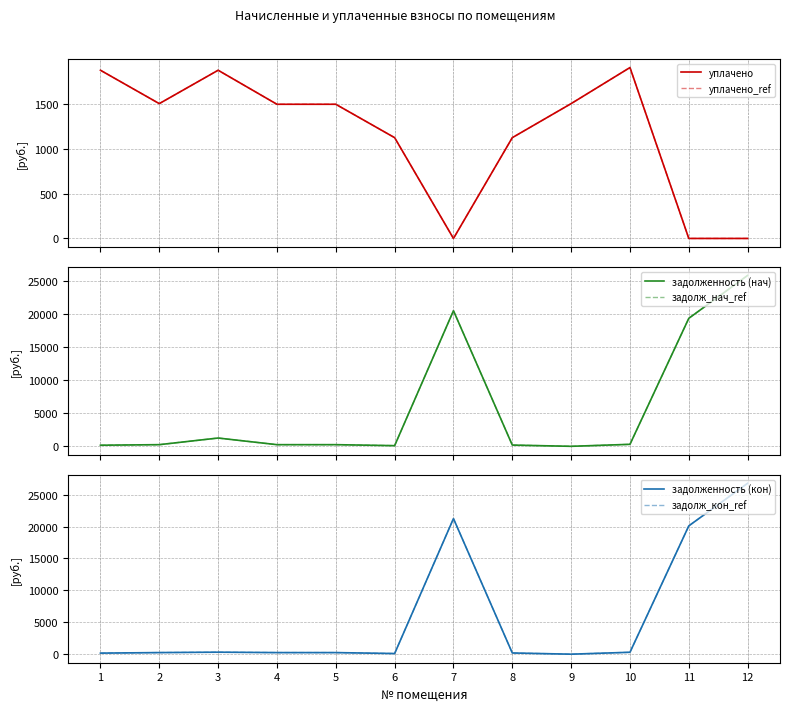

How many interior local peaks does the задолж_нач_ref series have?

2